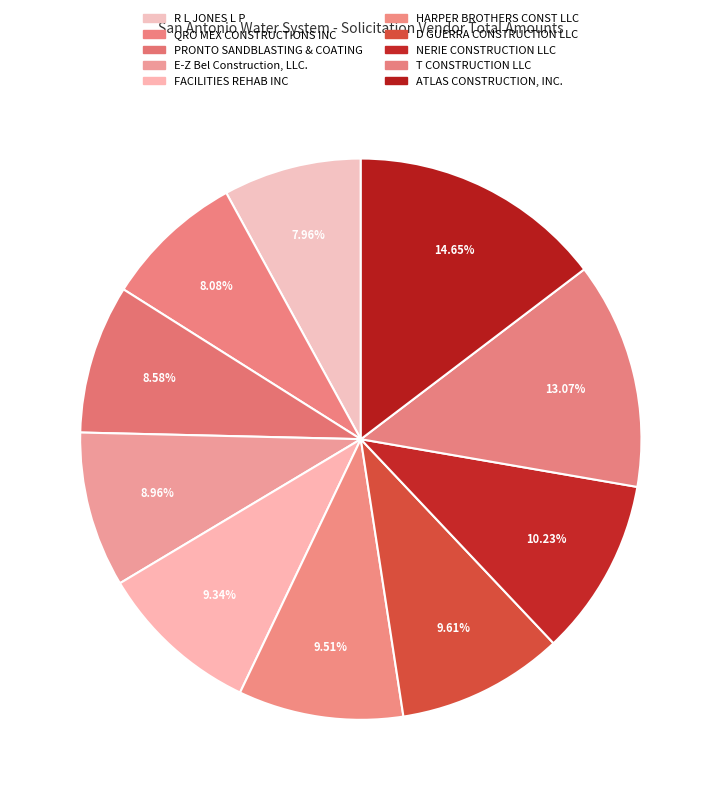

Which has a higher value, ATLAS CONSTRUCTION, INC. or HARPER BROTHERS CONST LLC?

ATLAS CONSTRUCTION, INC.